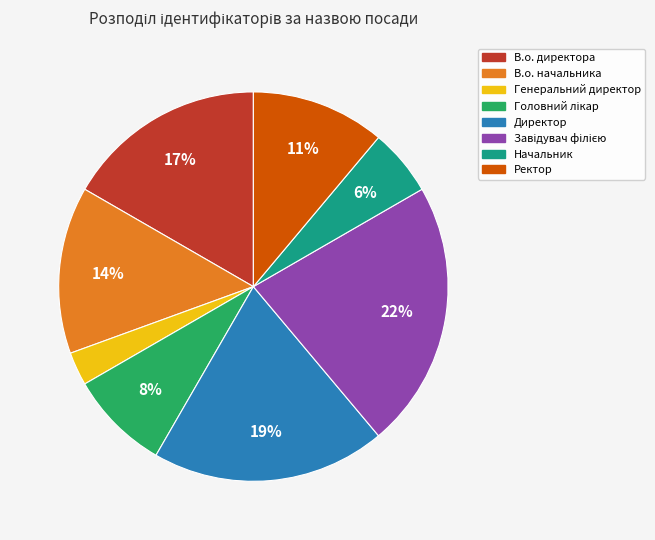

Does any single category account for the majority?

No